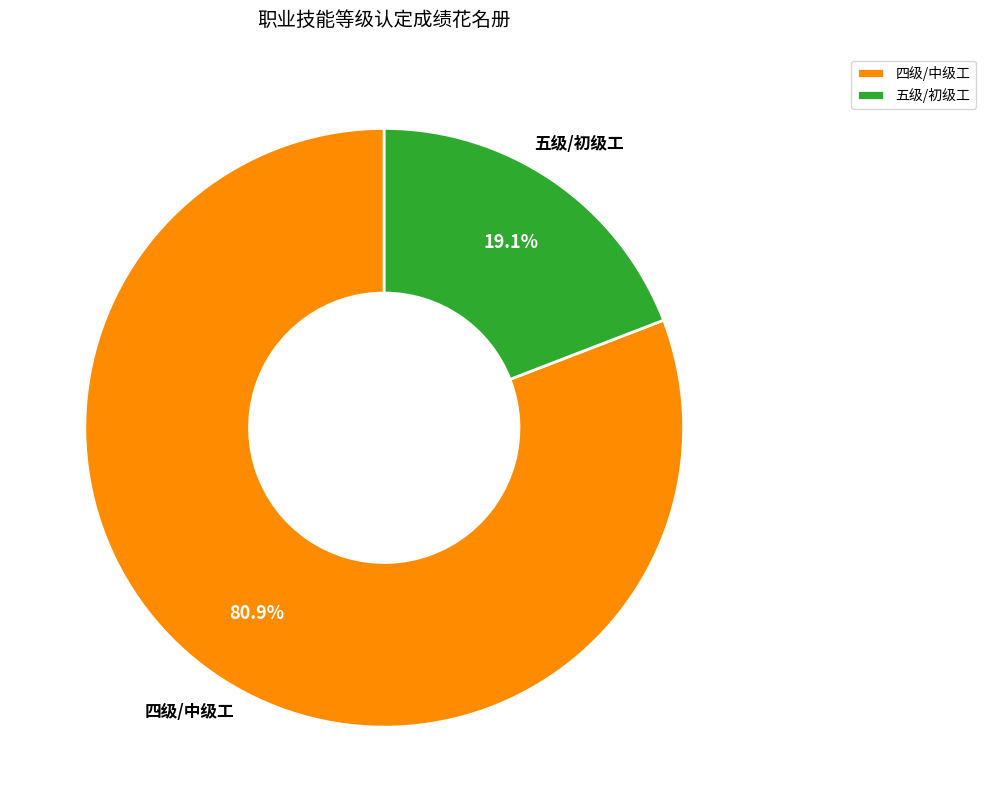

Which category accounts for the majority?

四级/中级工